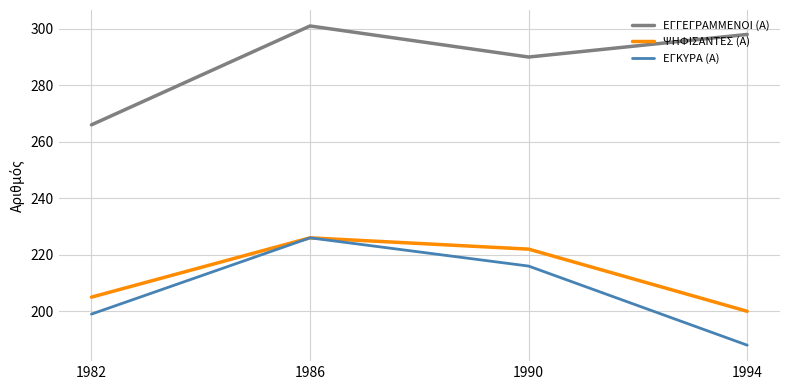

Is the value of ΨΗΦΙΣΑΝΤΕΣ (Α) at 1994 greater than the value of ΕΓΓΕΓΡΑΜΜΕΝΟΙ (Α) at 1986?

No